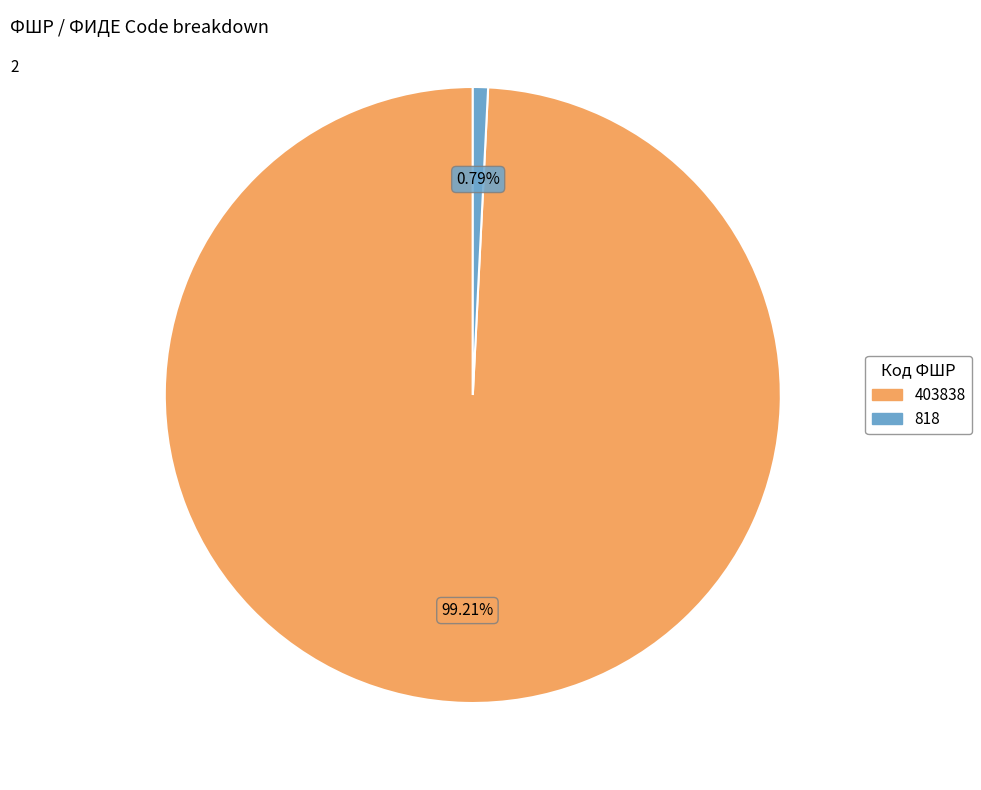

Approximately how many times larger is the value at 403838 compared to 818?

125.0